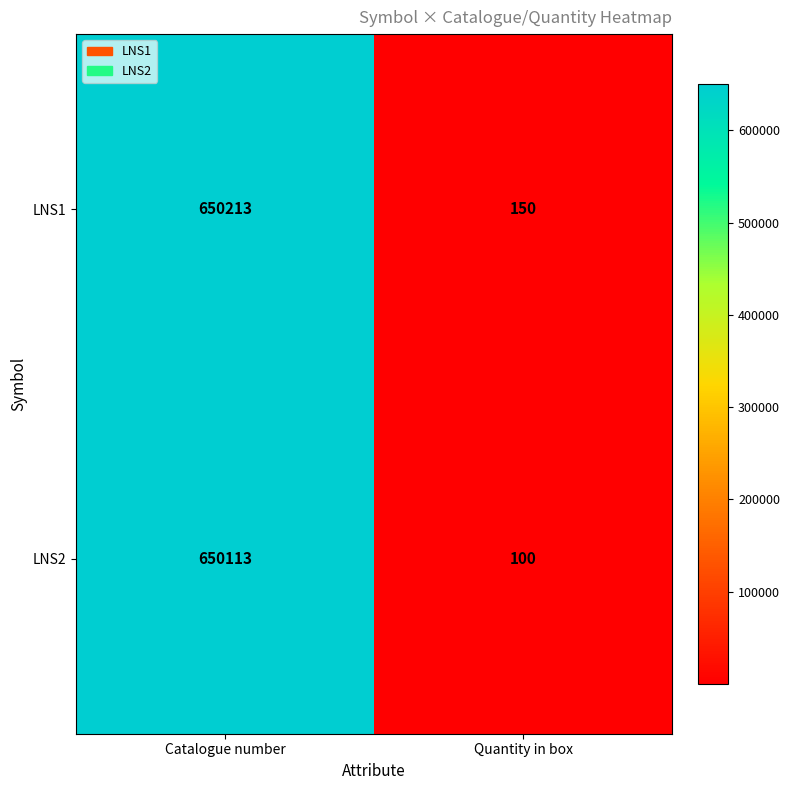

Which category has the lowest value across all series?

Quantity in box